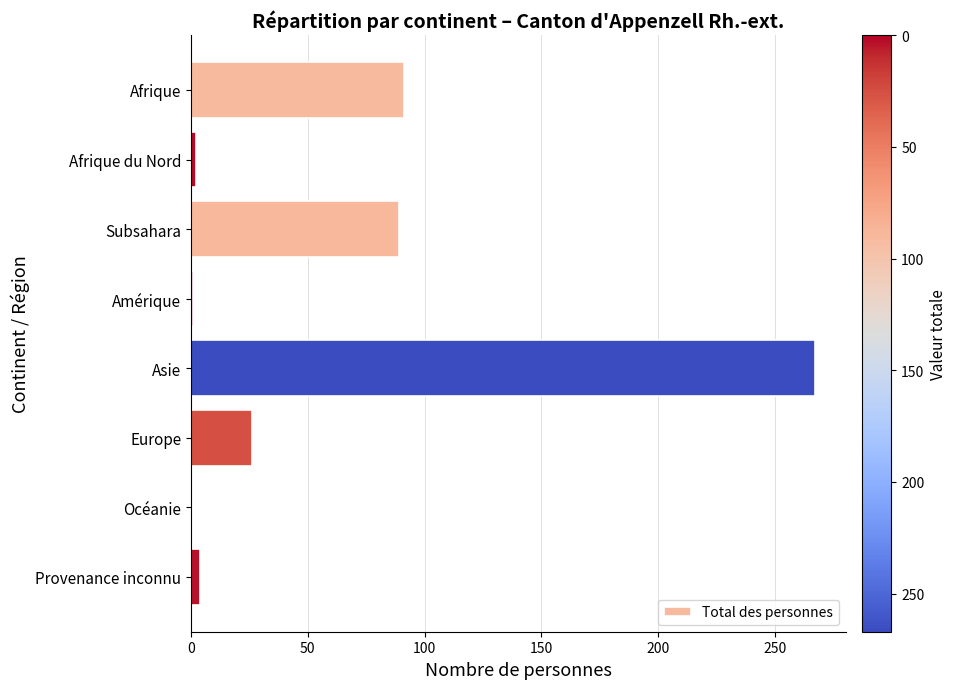

What is the greatest value displayed?

267